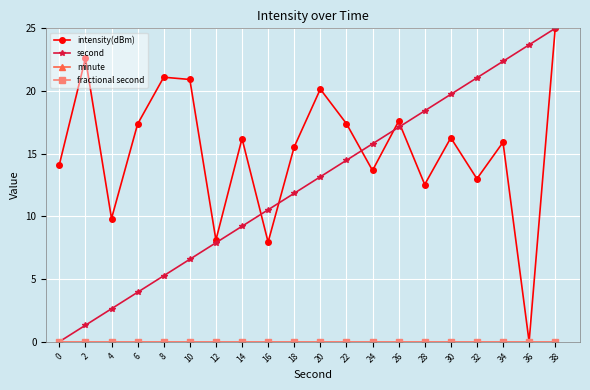

True or false: fractional second has more than 0 points higher than both neighbors.

False